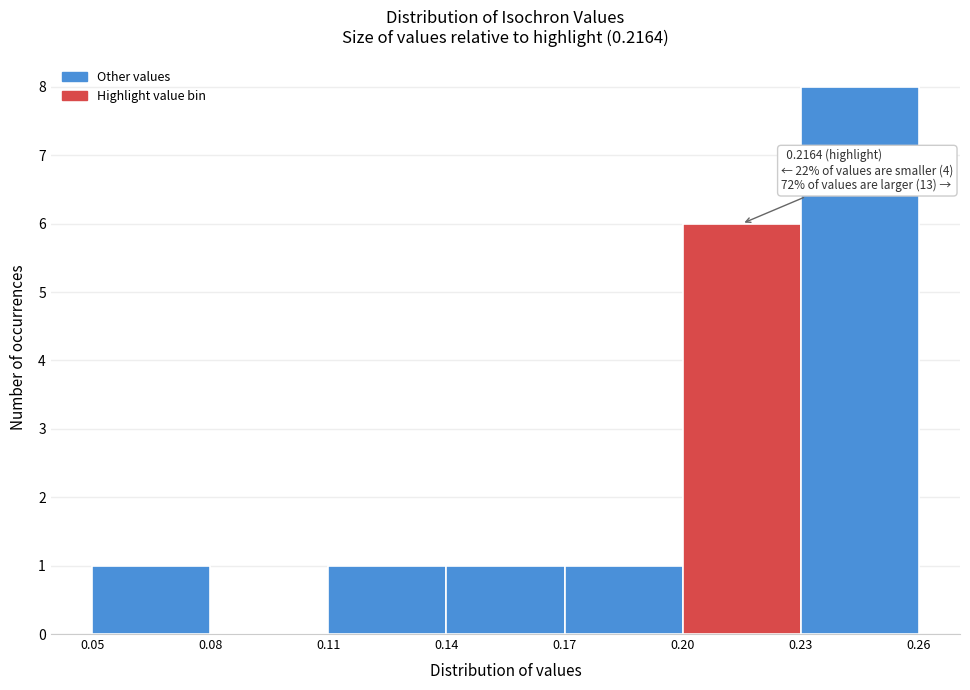

Which range on the x-axis has the tallest bar?

0.23 to 0.26